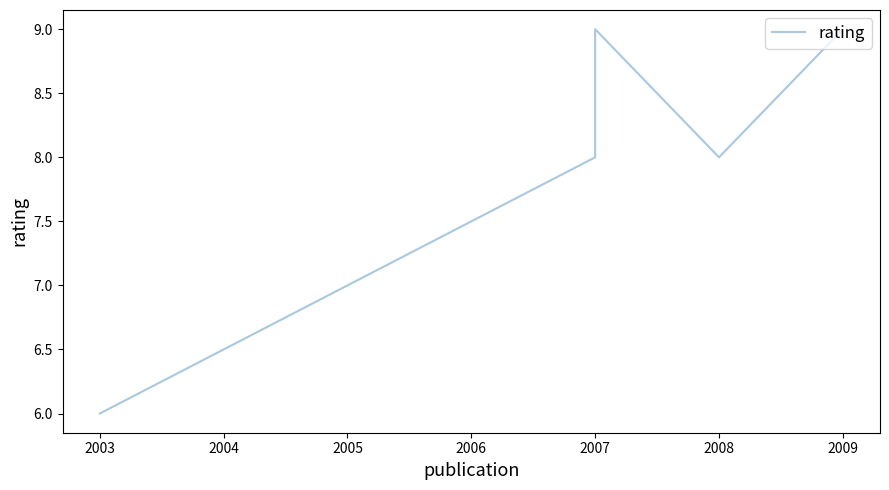

Reading left to right, transcribe all the data shown in this chart.

6	8	9	8	9